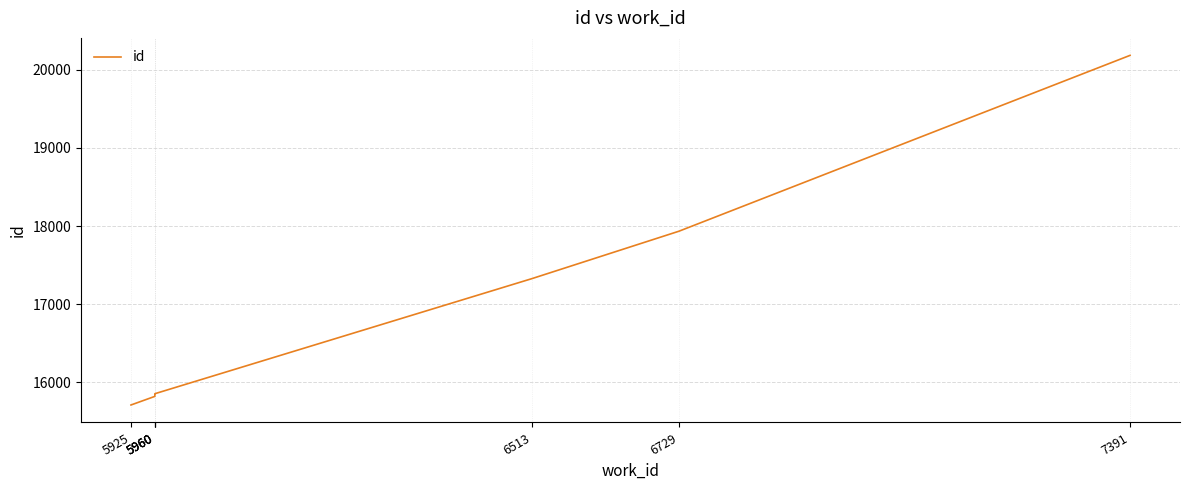

The chart shows a value of 7790 at 7391. True or false?

False